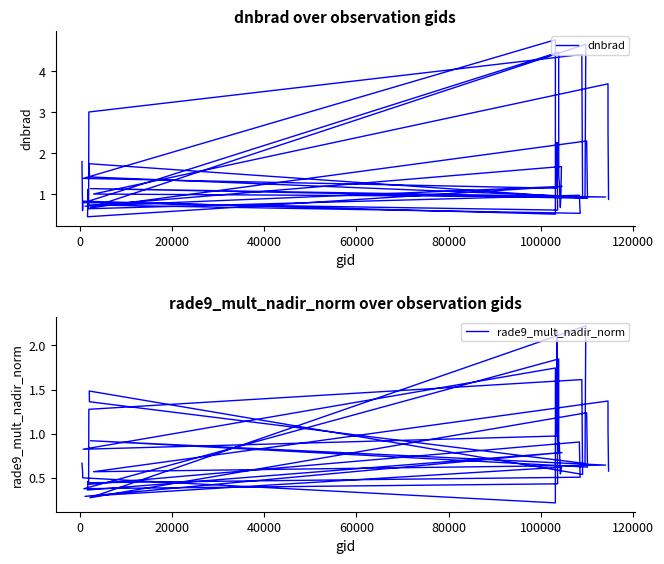

In dnbrad, how many points are higher than both neighbors (excluding endpoints)?

14